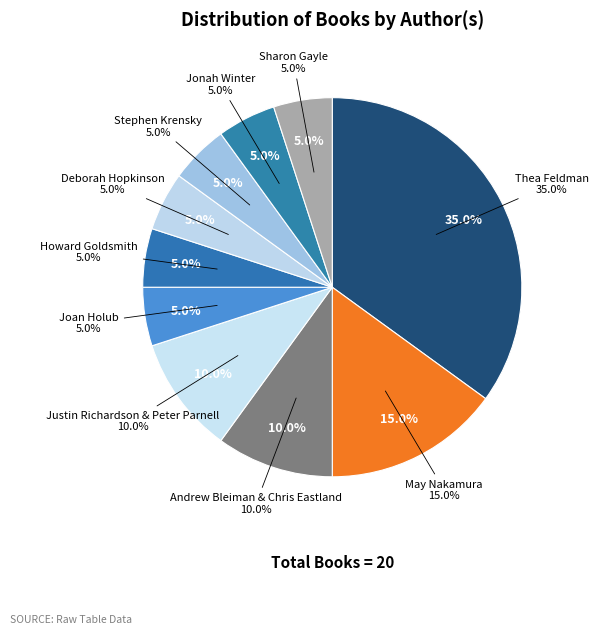

What portion of the pie excludes Sharon Gayle?

95.0%